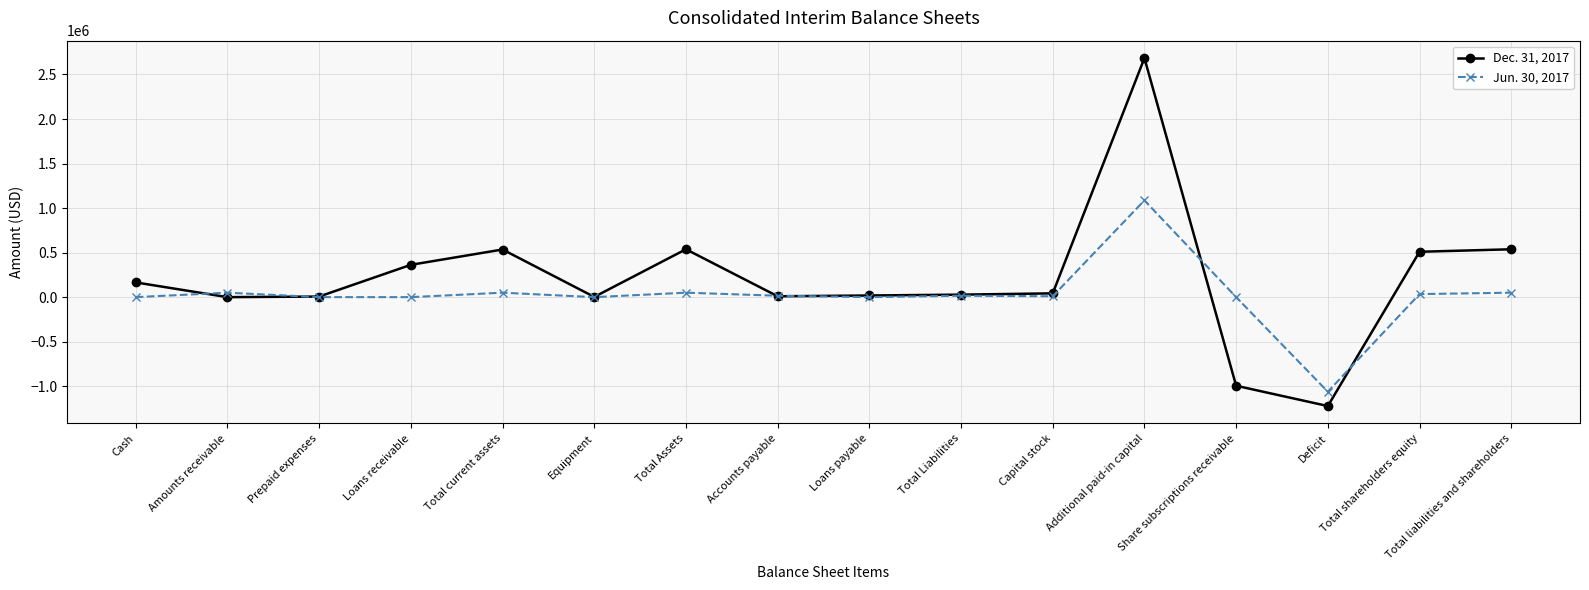

What is the label of the 3rd point from the right?

Deficit